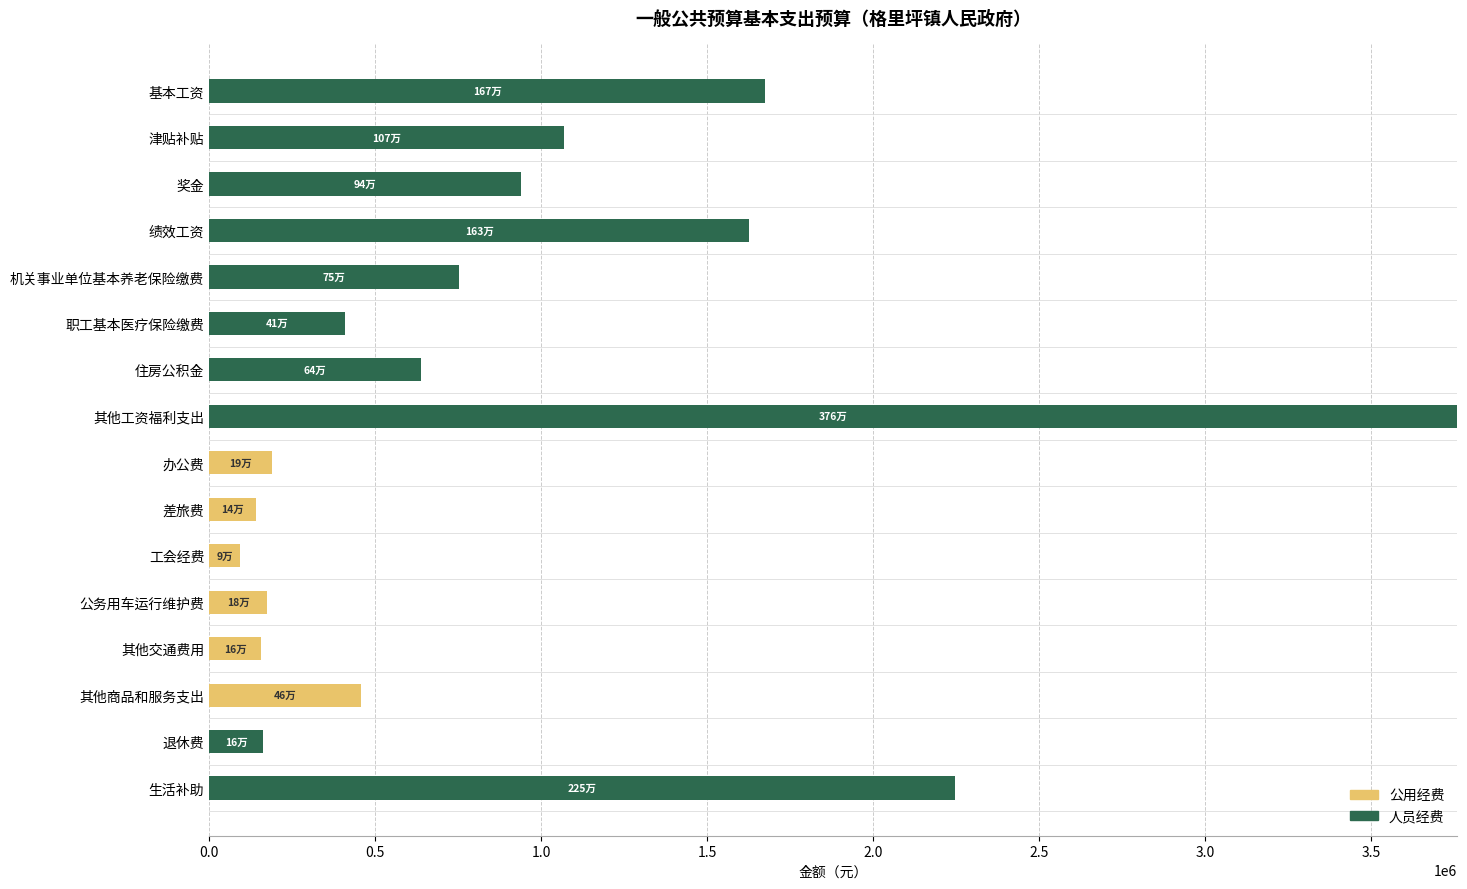

True or false: 人员经费 has a value of 1480419.3 at 公务用车运行维护费.

False